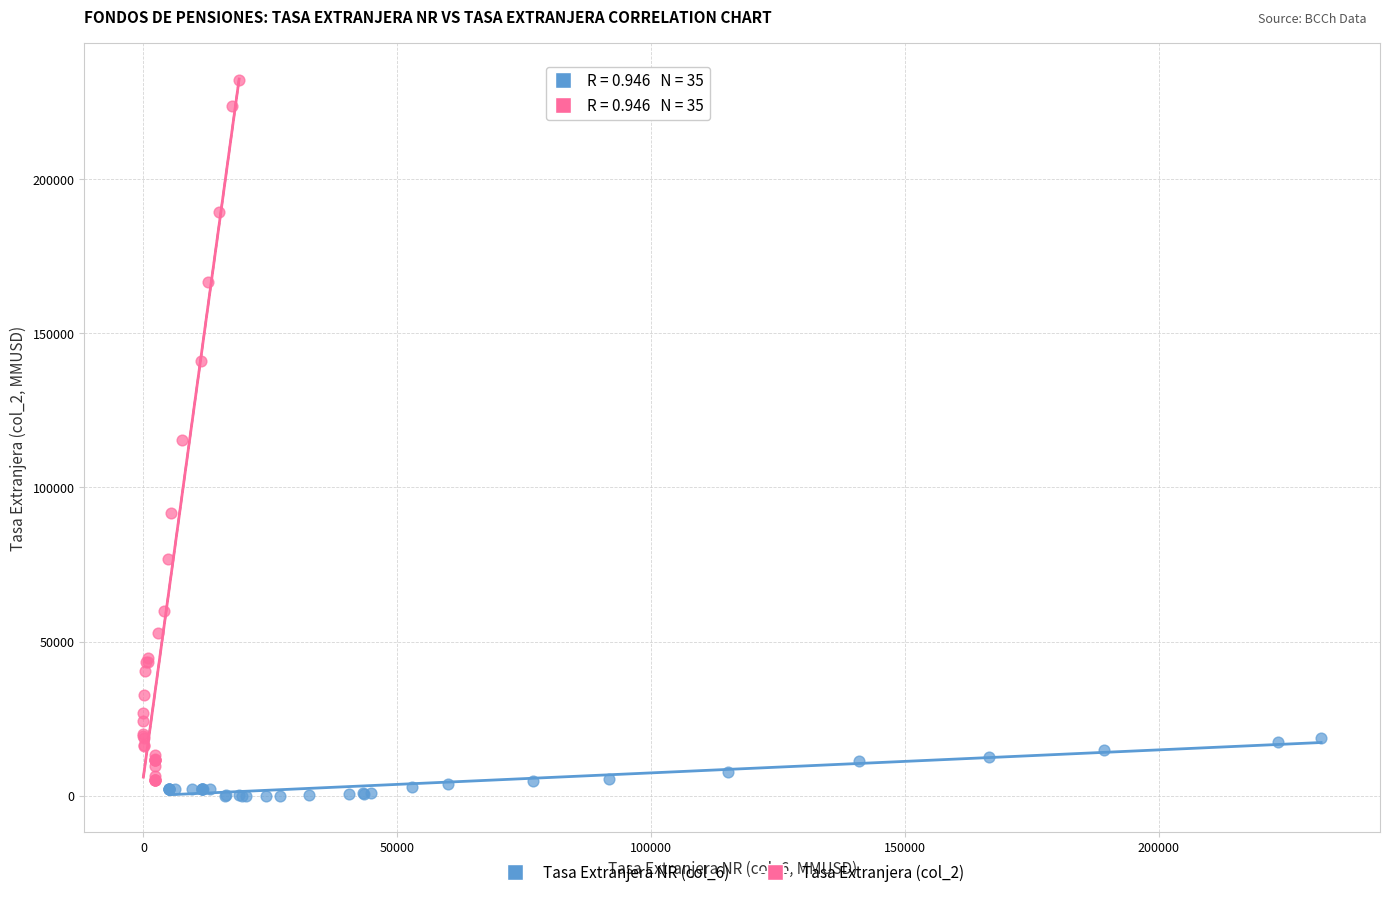

Which series contains the highest Y value?

Tasa Extranjera (col_2)